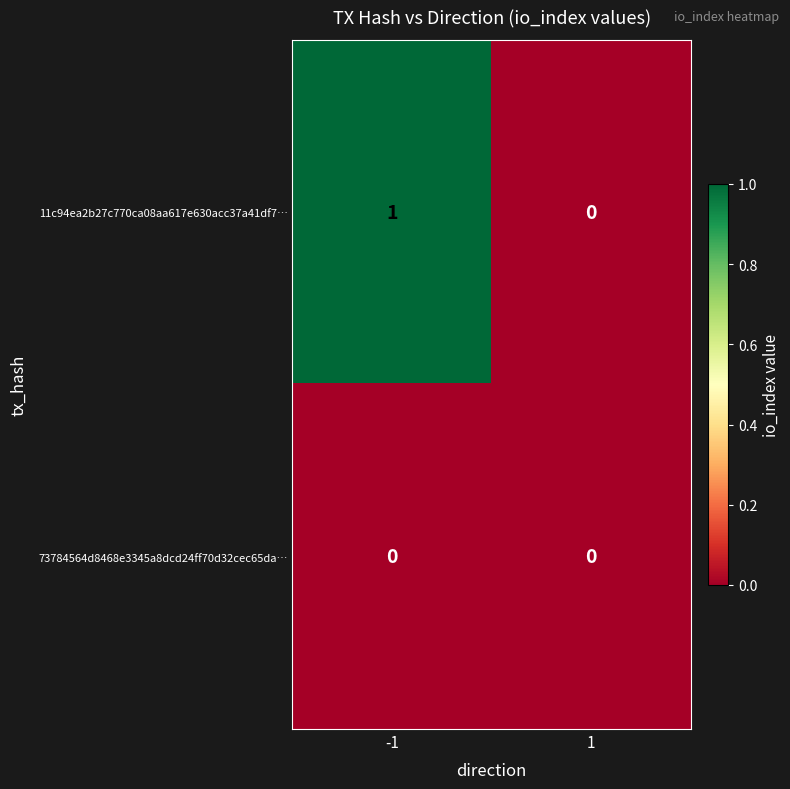

True or false: 11c94ea2b27c770ca08aa617e630acc37a41df7… has a value of -1 at 1.

False